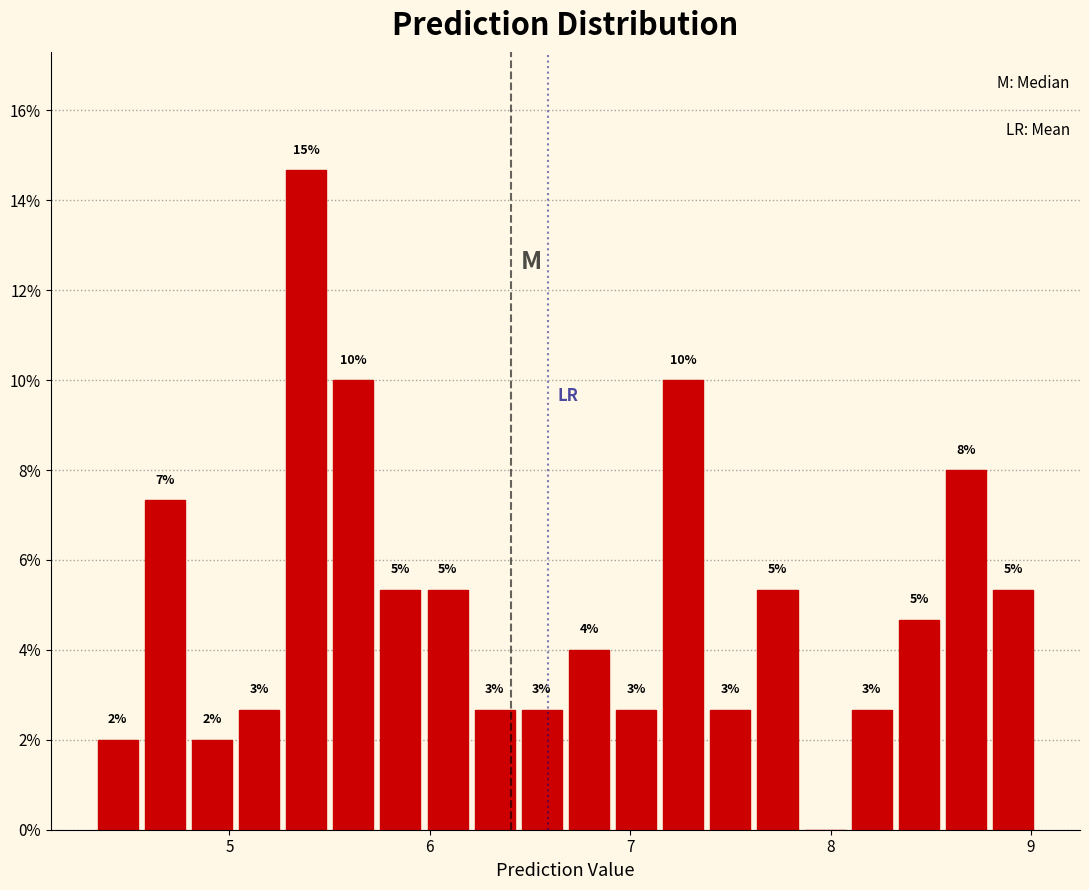

Around what value on the x-axis is the tallest bar? Give the approximate position of its centre, as read against the axis.

5.4